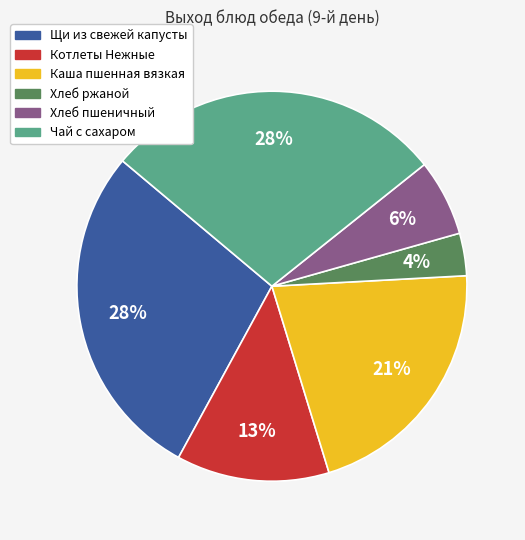

Is the sum of Чай с сахаром and Котлеты Нежные greater than half?

No